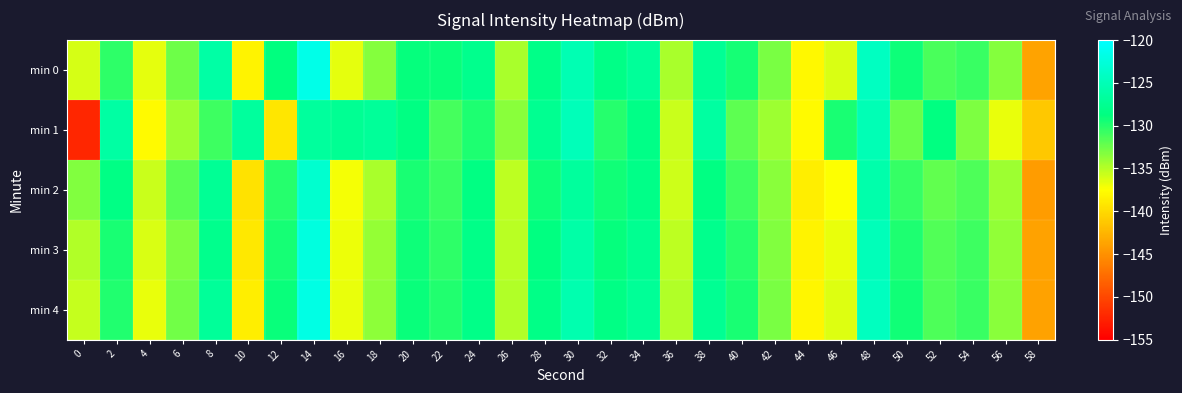

Which has a higher value, 22 or 34?

34